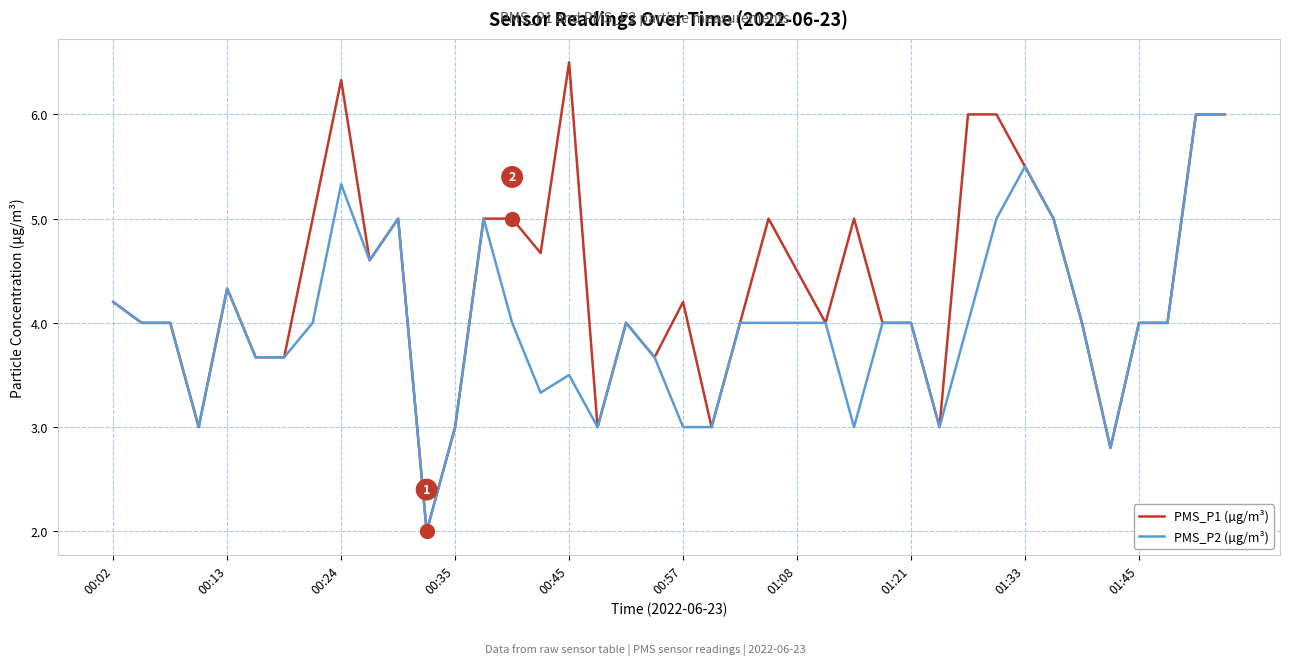

What is the highest value of the PMS_P2 (µg/m³) series?

6.0